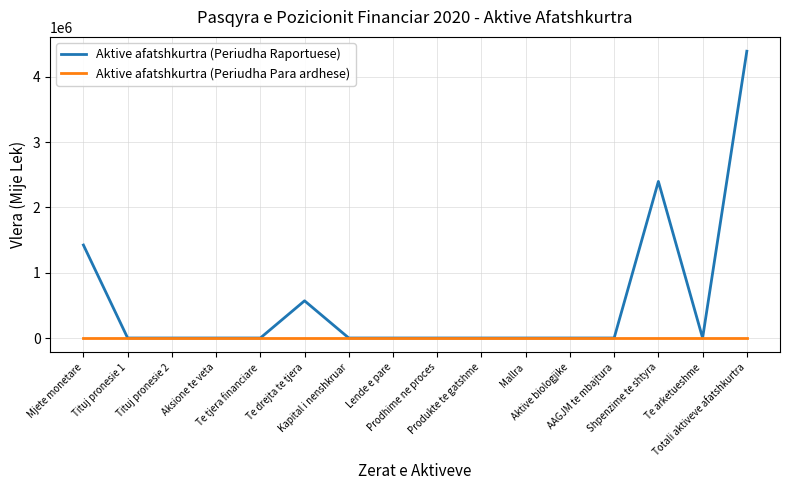

Which series has the largest range (max minus min)?

Aktive afatshkurtra (Periudha Raportuese)